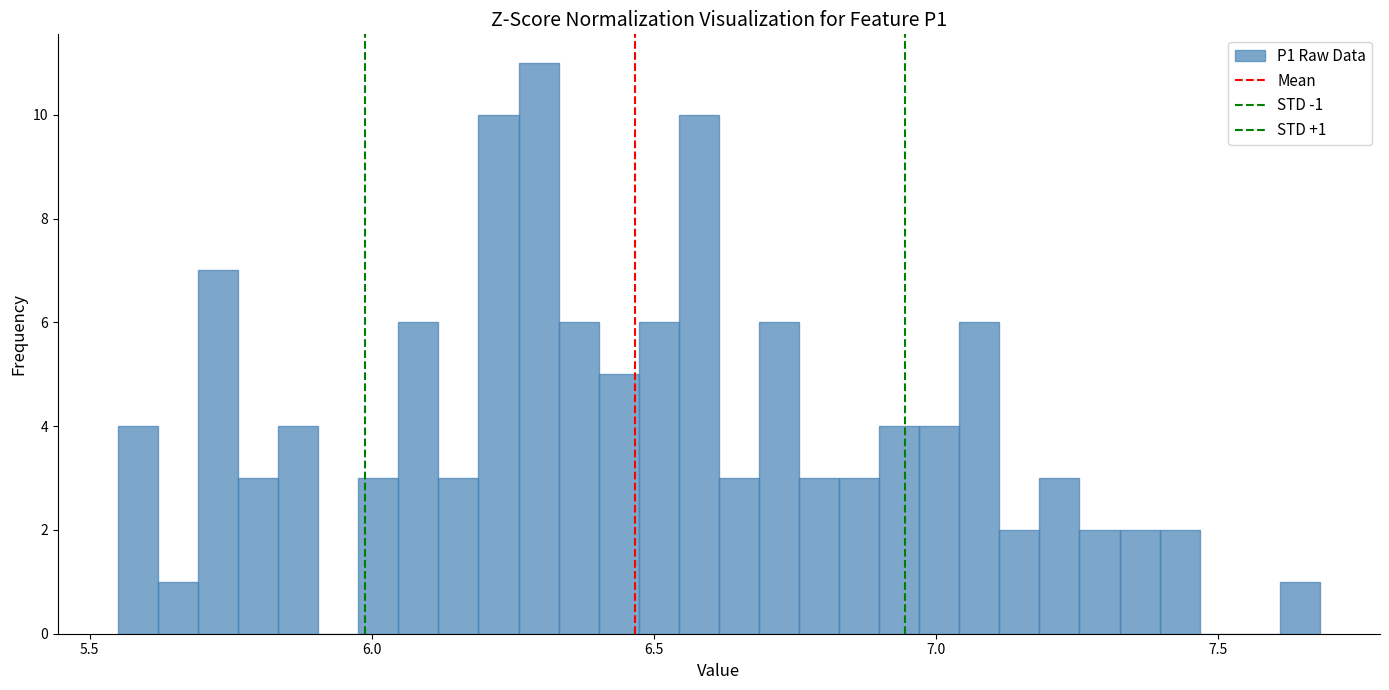

Around what value on the x-axis is the tallest bar? Give the approximate position of its centre, as read against the axis.

6.30